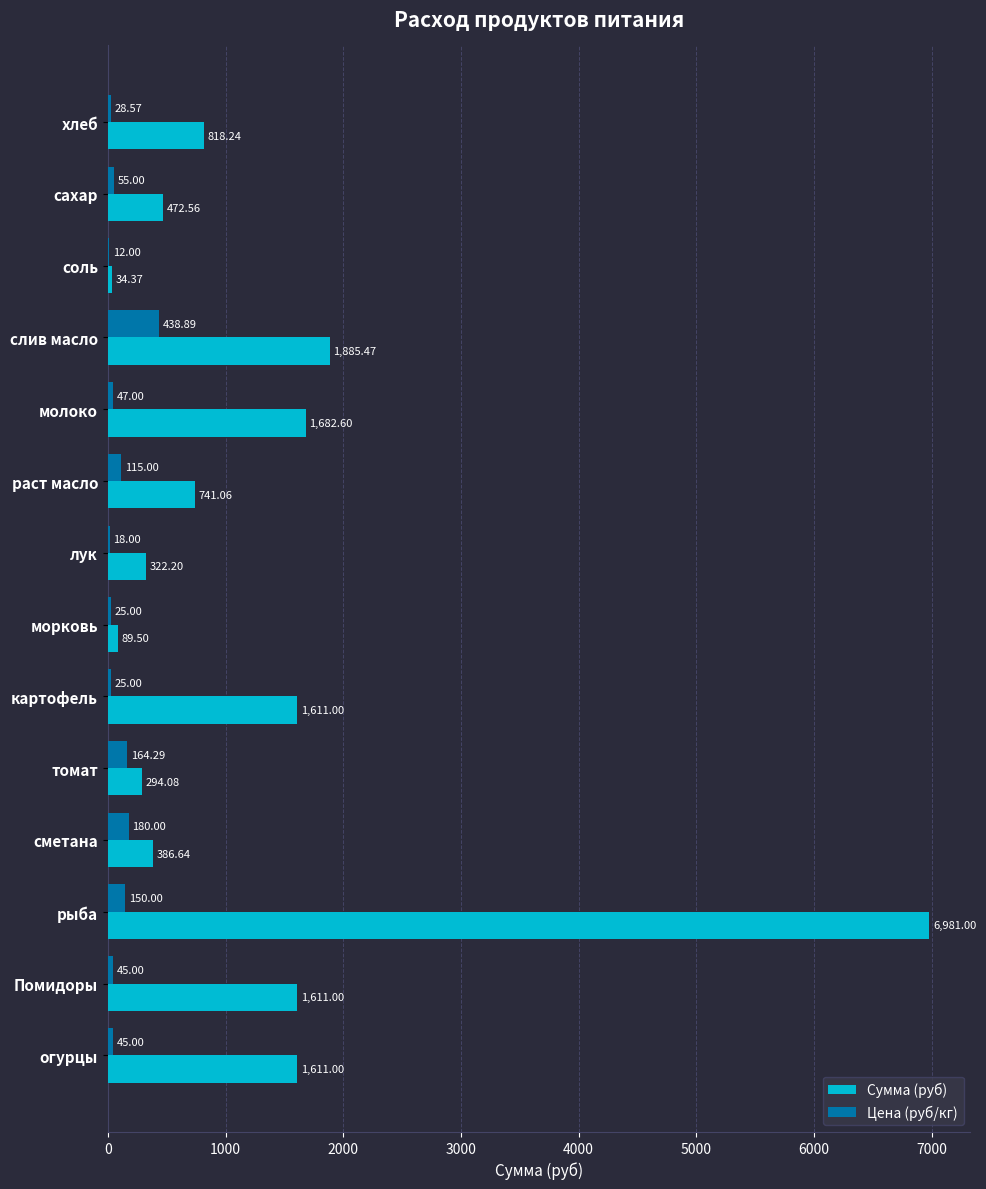

What is the total value across all series at хлеб?

846.8